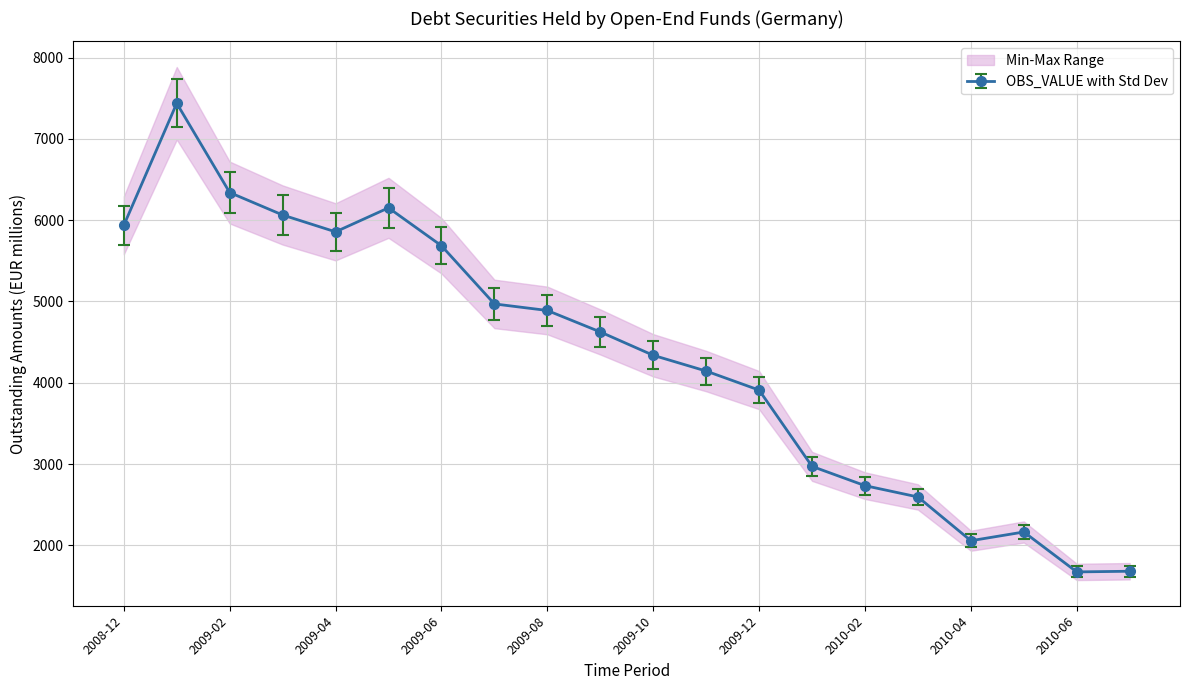

What is the change in value from 2008-12 to 2010-03?

-3339.7